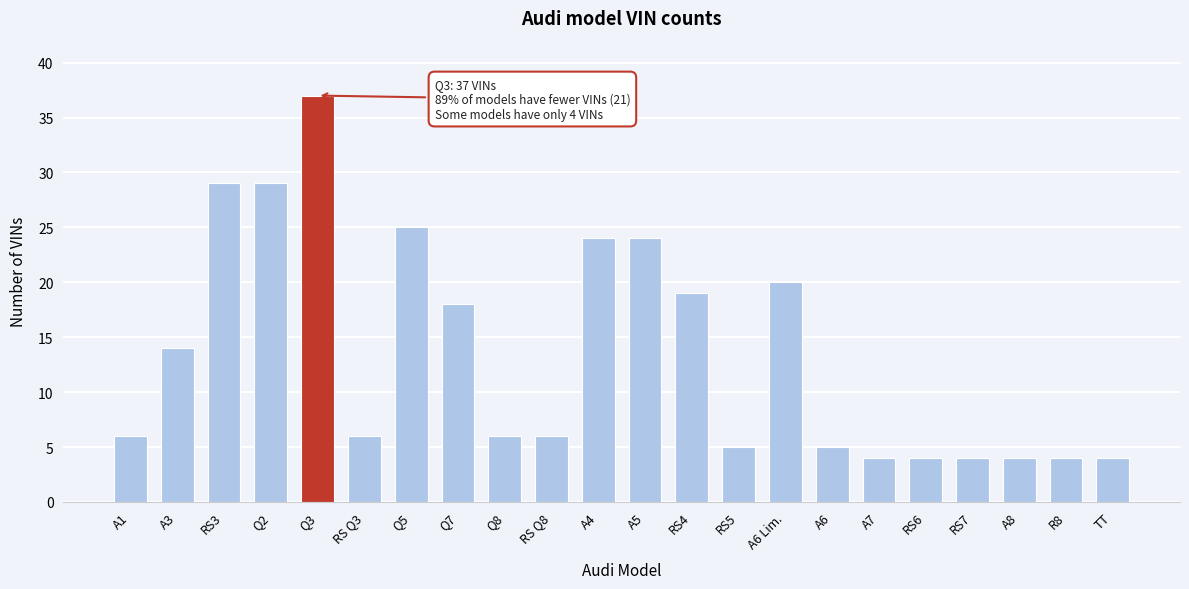

Reading right to left, what are all the values shown in this chart?

TT=4	R8=4	A8=4	RS7=4	RS6=4	A7=4	A6=5	A6 Lim.=20	RS5=5	RS4=19	A5=24	A4=24	RS Q8=6	Q8=6	Q7=18	Q5=25	RS Q3=6	Q3=37	Q2=29	RS3=29	A3=14	A1=6